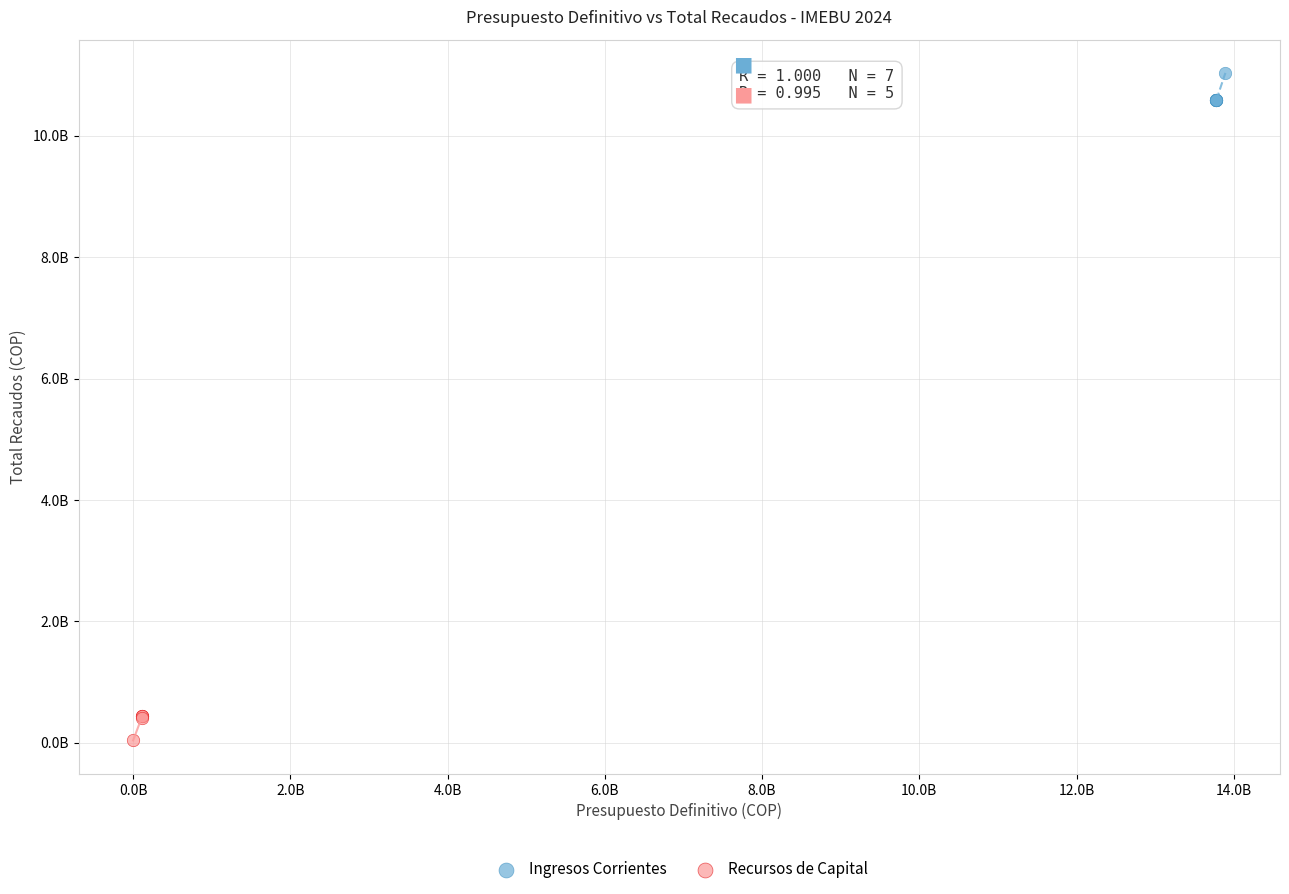

Which series contains the lowest Y value?

Recursos de Capital